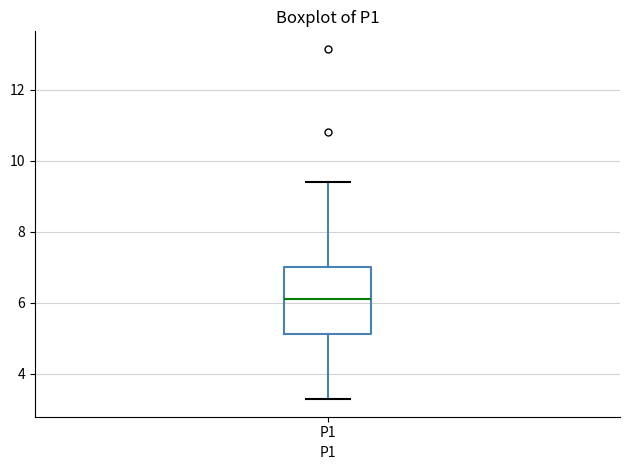

Where does the upper whisker of the box for P1 end on the y-axis? The values are not printed on the chart, so give them approximately, as read against the axis.

9.4